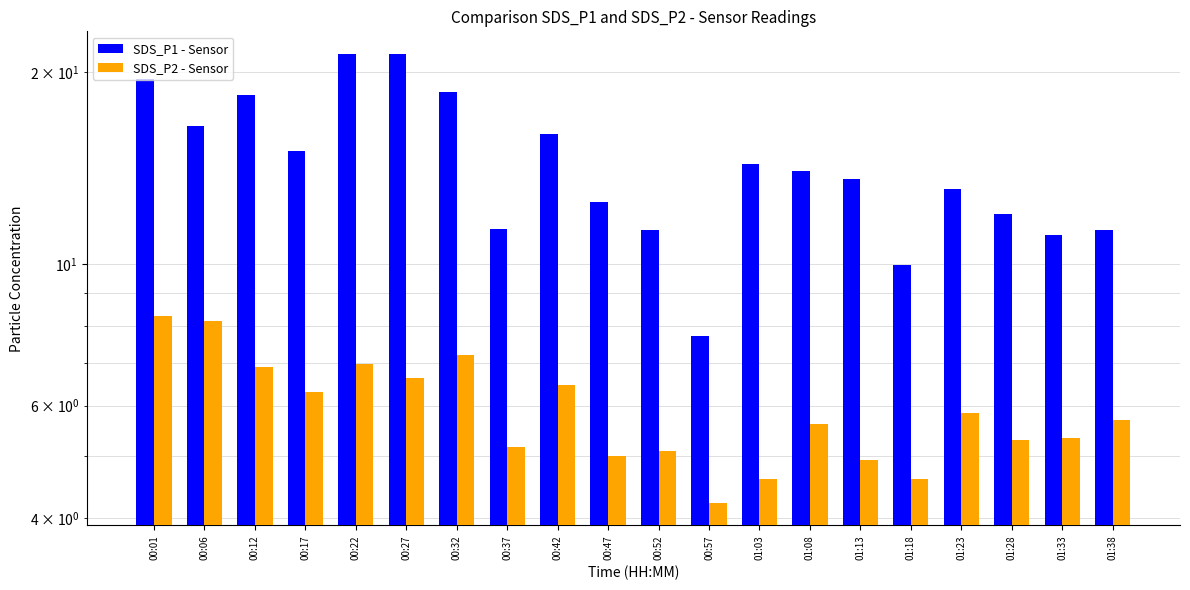

What are all the series names shown in the legend?

SDS_P1 - Sensor, SDS_P2 - Sensor